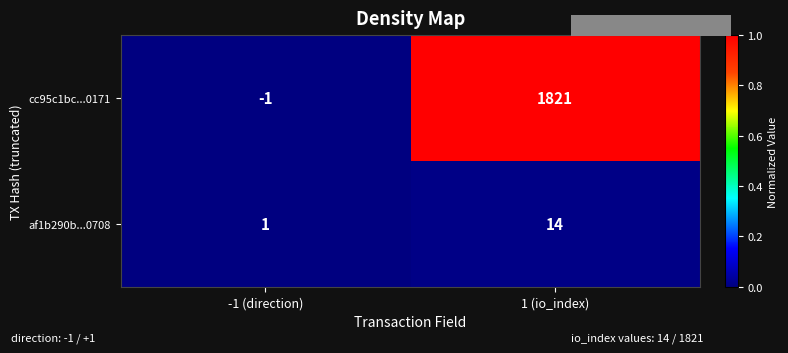

What is the greatest value displayed?

1821